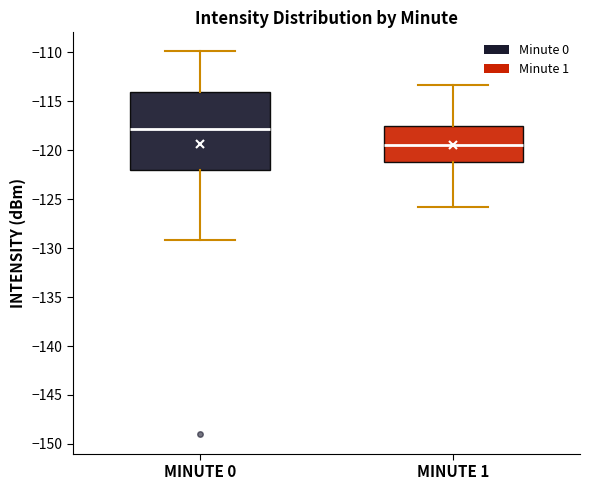

Which box is the tallest, from its lower edge to its upper edge?

MINUTE 0